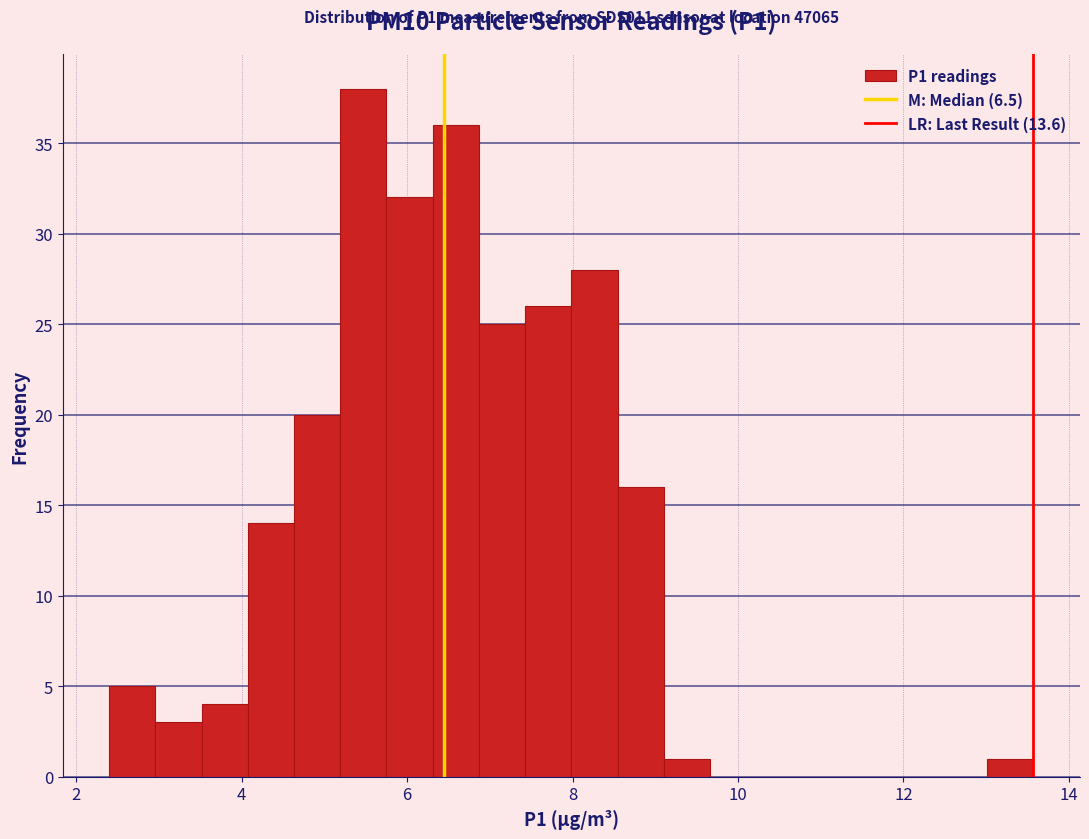

Read against the x-axis, roughly where is the centre of the tallest bar?

5.4